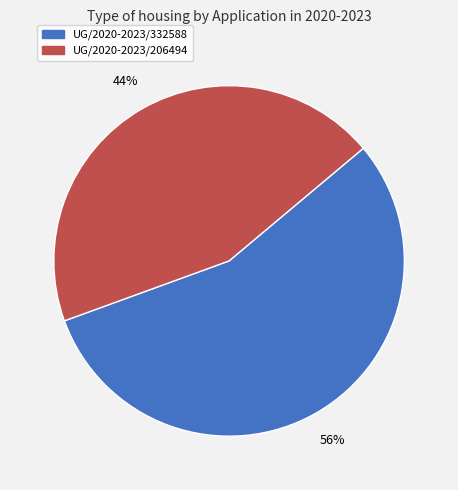

Do UG/2020-2023/332588 and UG/2020-2023/206494 together represent more than half of the pie?

Yes